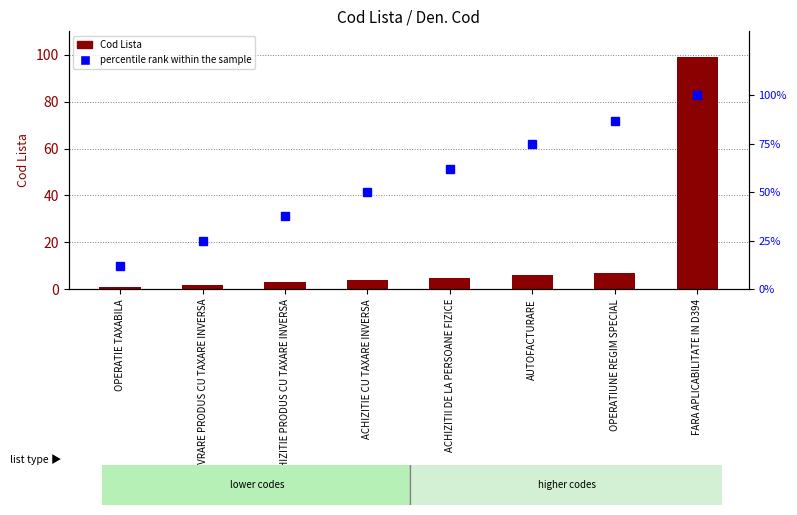

Are the bars grouped side by side (vs. stacked)?

Yes